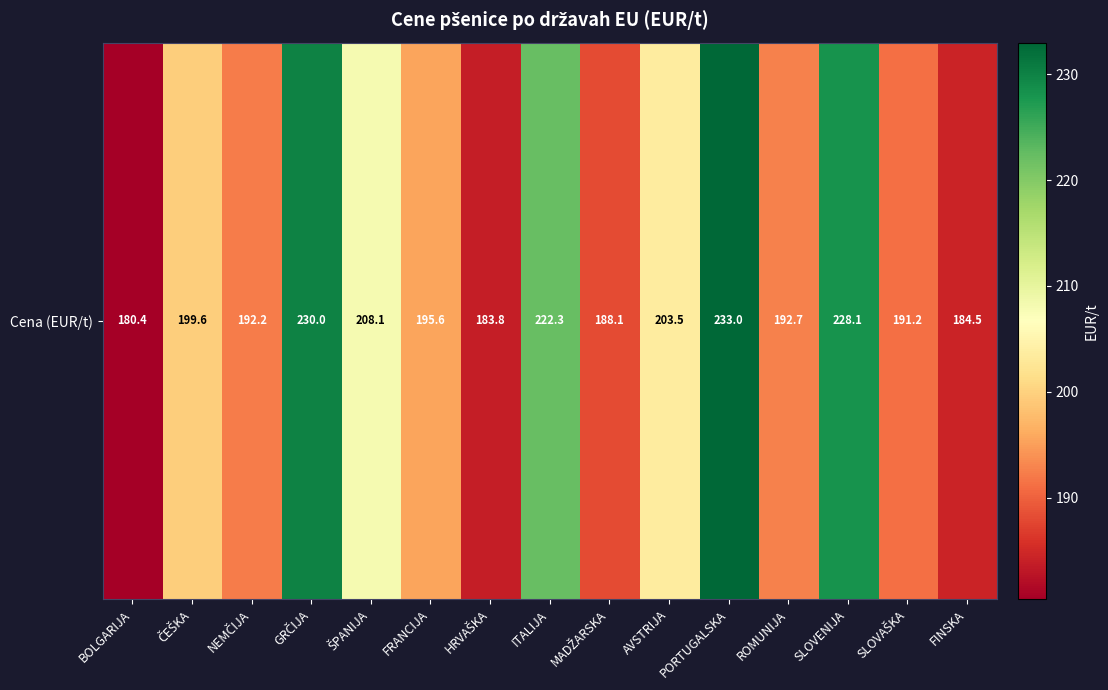

The chart shows a value of 192.2 at NEMČIJA. True or false?

True